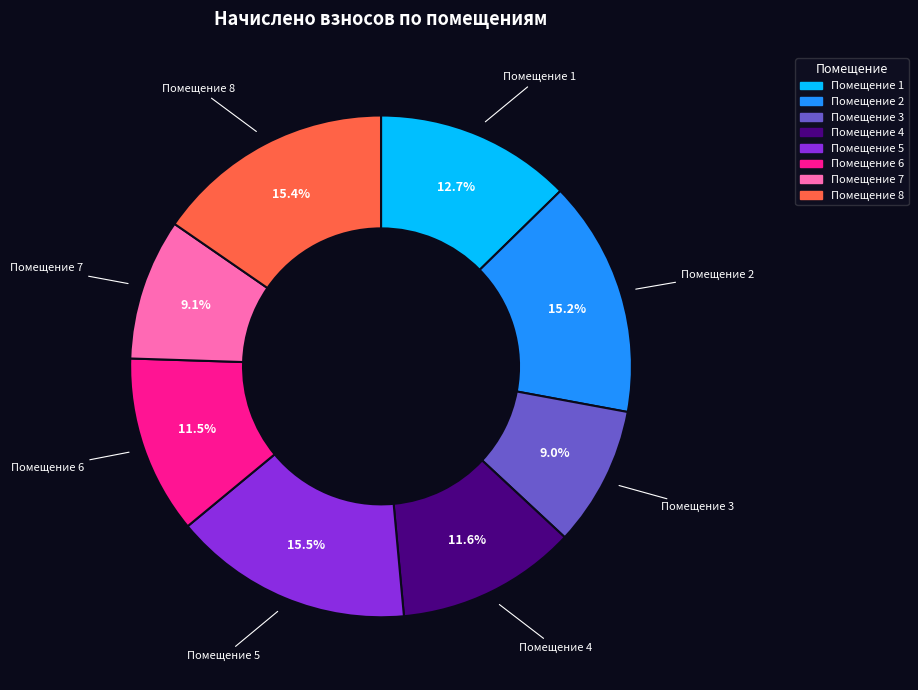

Is there any slice that represents more than half of the pie?

No